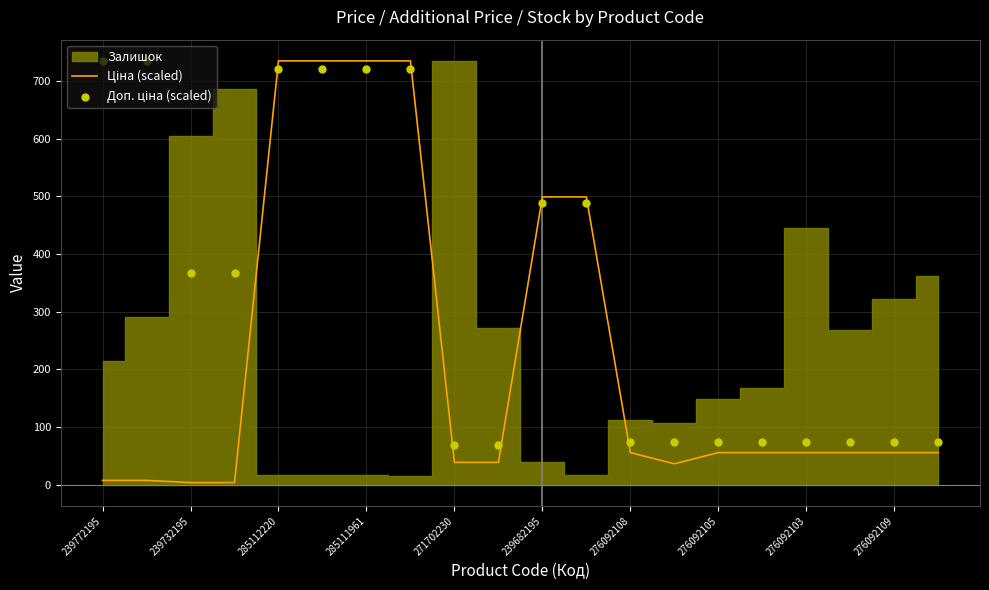

Which series has the largest total across all categories?

Доп. ціна (scaled)